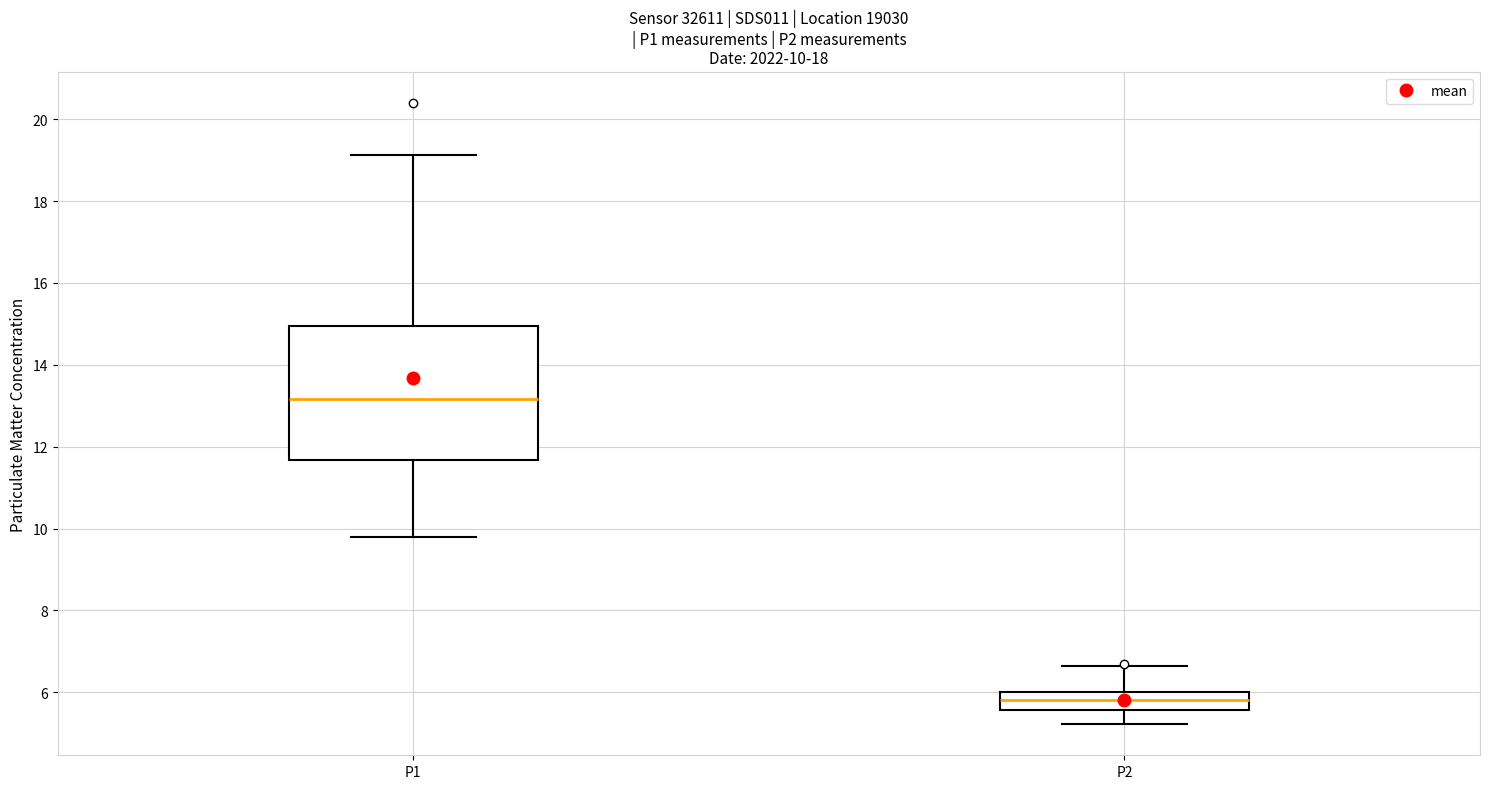

Which box has the highest median line?

P1